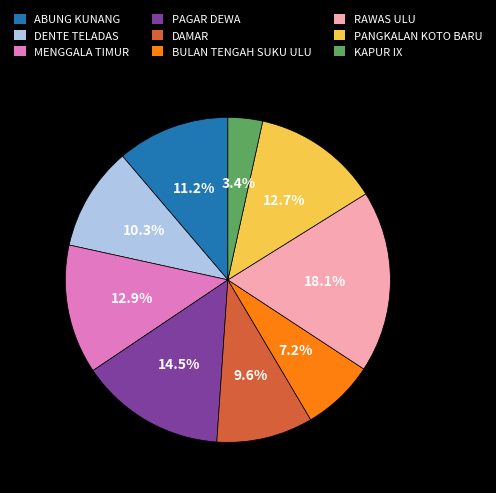

To the nearest percent, what is the difference between the KAPUR IX and RAWAS ULU slice percentages?

15%